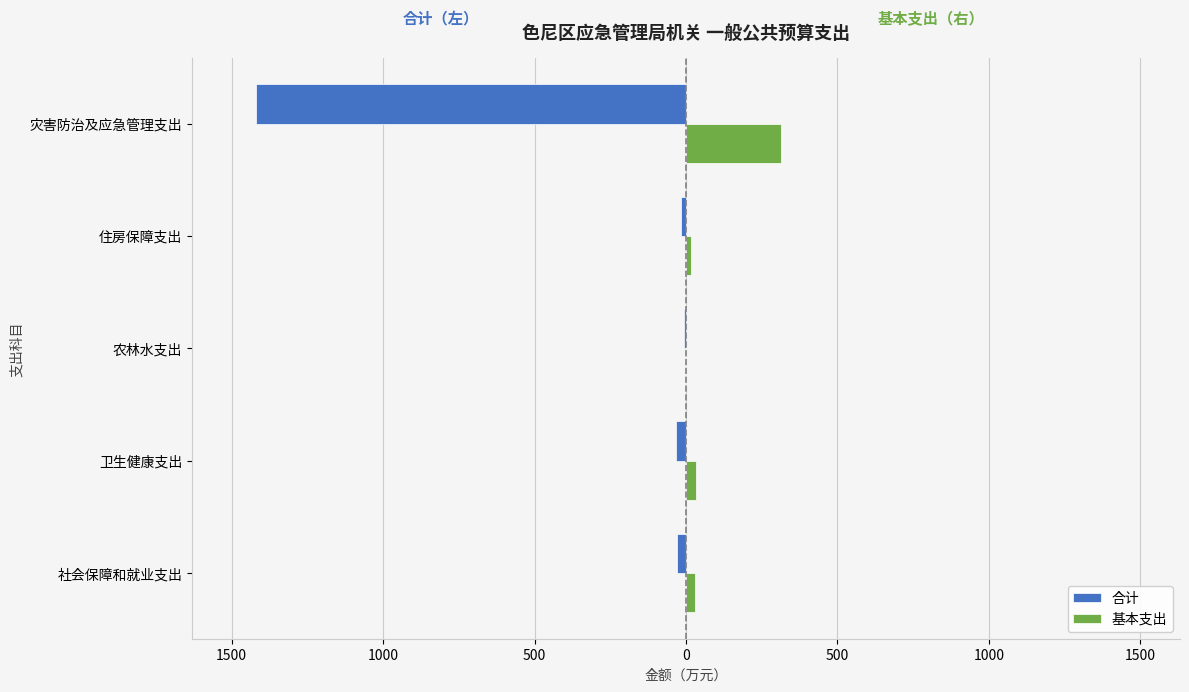

What are all the series names shown in the legend?

合计, 基本支出